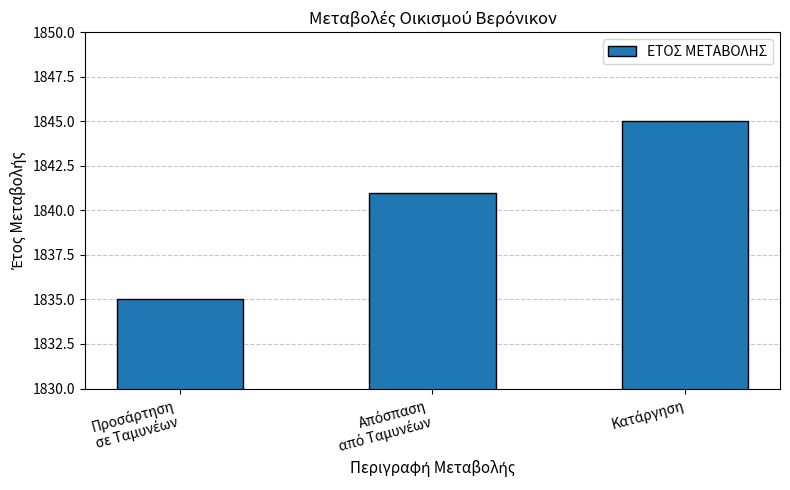

How many bars are there in total?

3